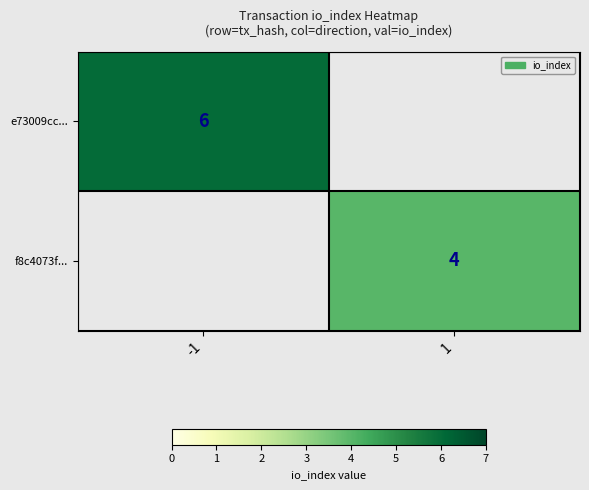

The value of f8c4073f... at 1 is 5.5. True or false?

False